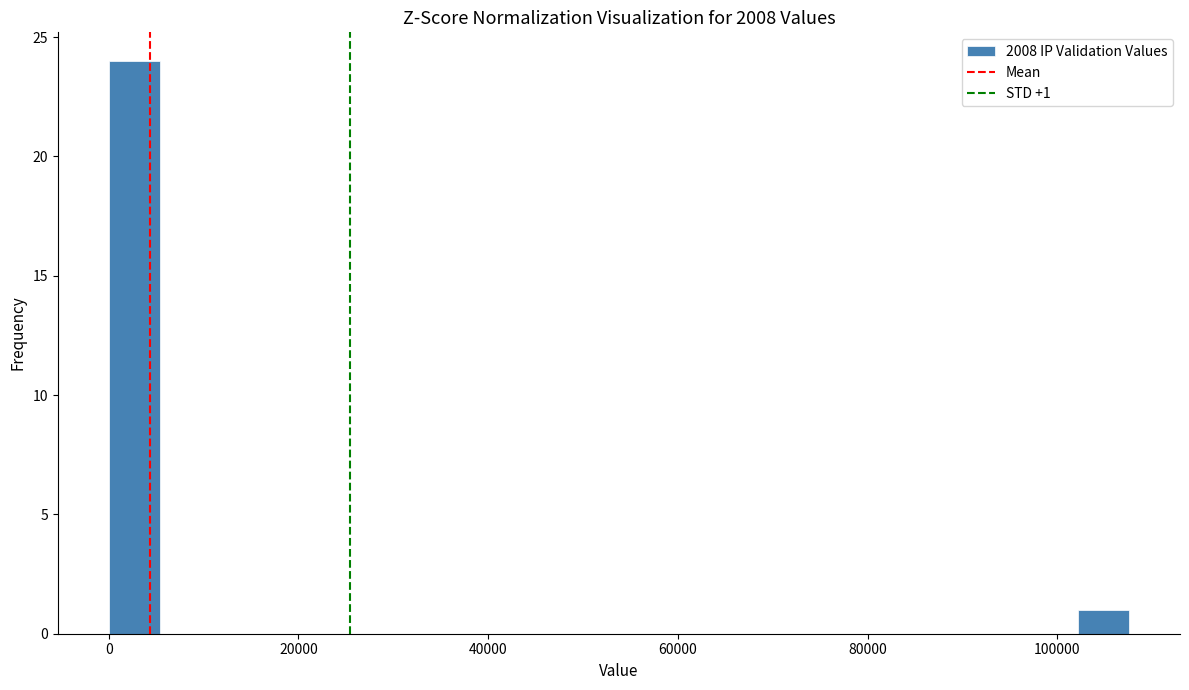

Read against the x-axis, roughly where is the centre of the tallest bar?

2000